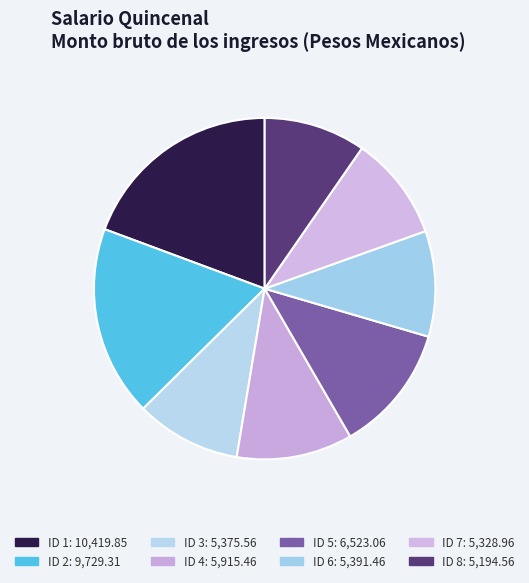

Which category has the biggest portion of the pie?

ID 1